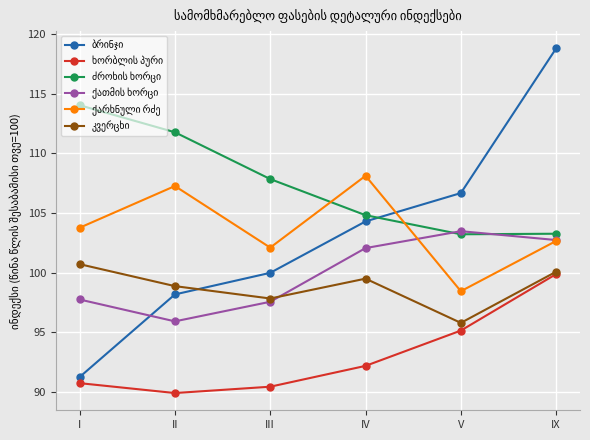

What position from the right is I?

6